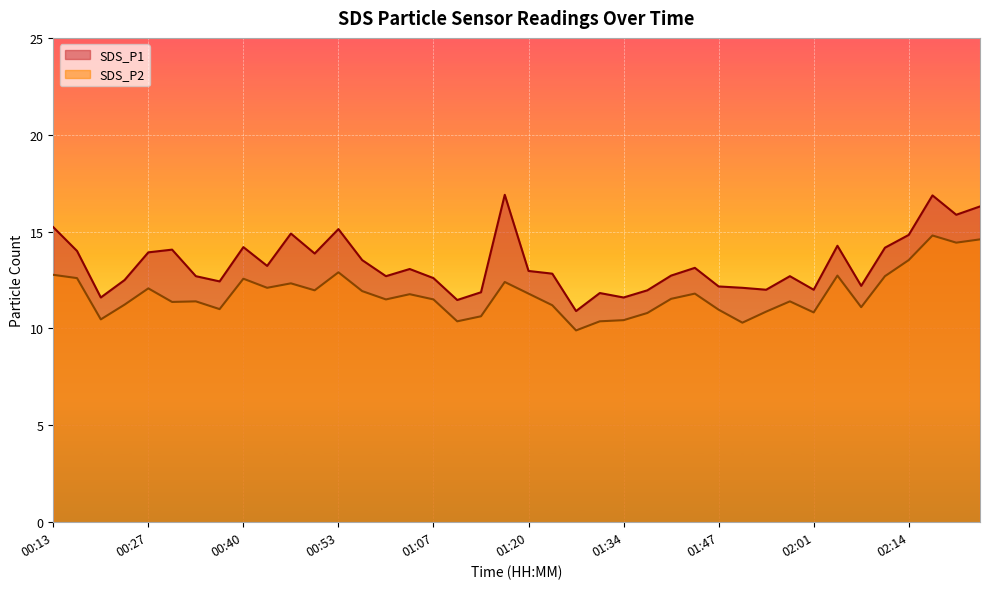

True or false: SDS_P2 and SDS_P1 intersect in this chart.

False